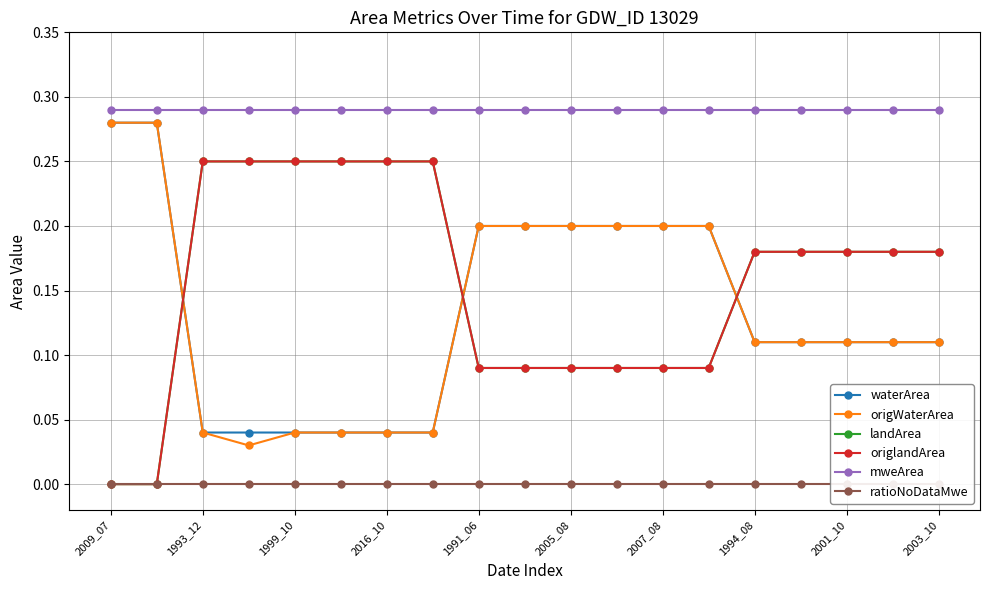

Between 2016_10 and 1999_10, which is larger?

2016_10